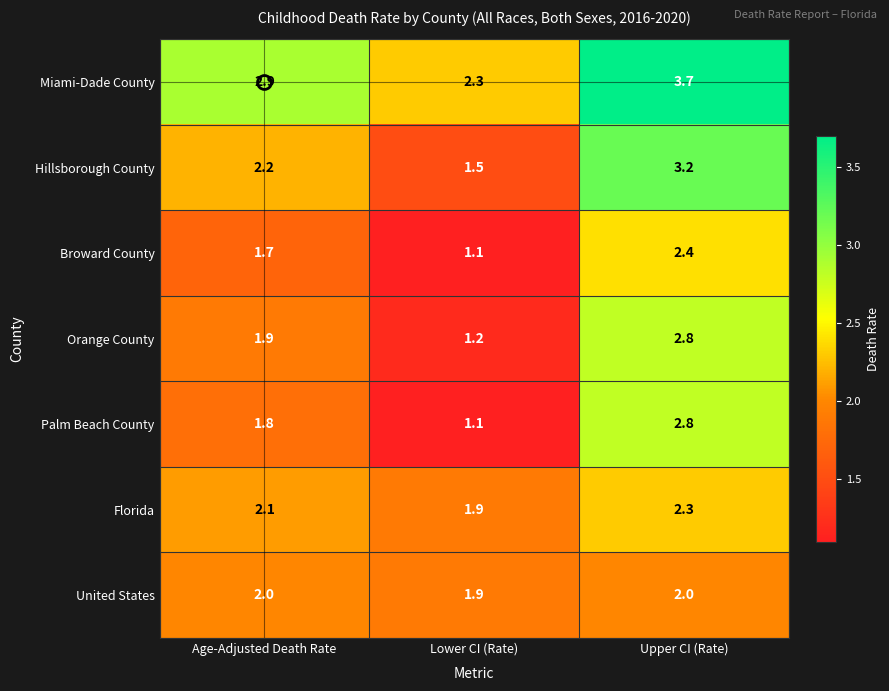

What is the difference between the maximum and second lowest values in the Miami-Dade County series?

0.8